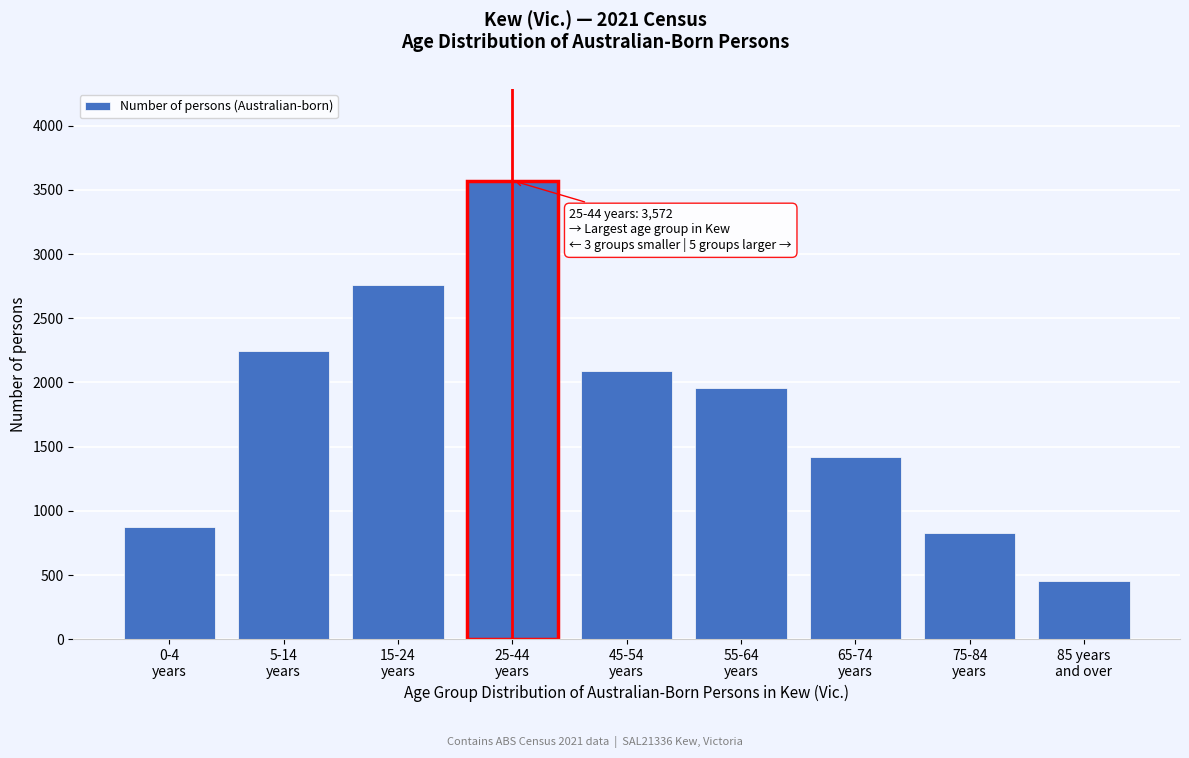

Reading left to right, extract all data points from this chart.

878	2247	2760	3572	2093	1955	1420	825	455